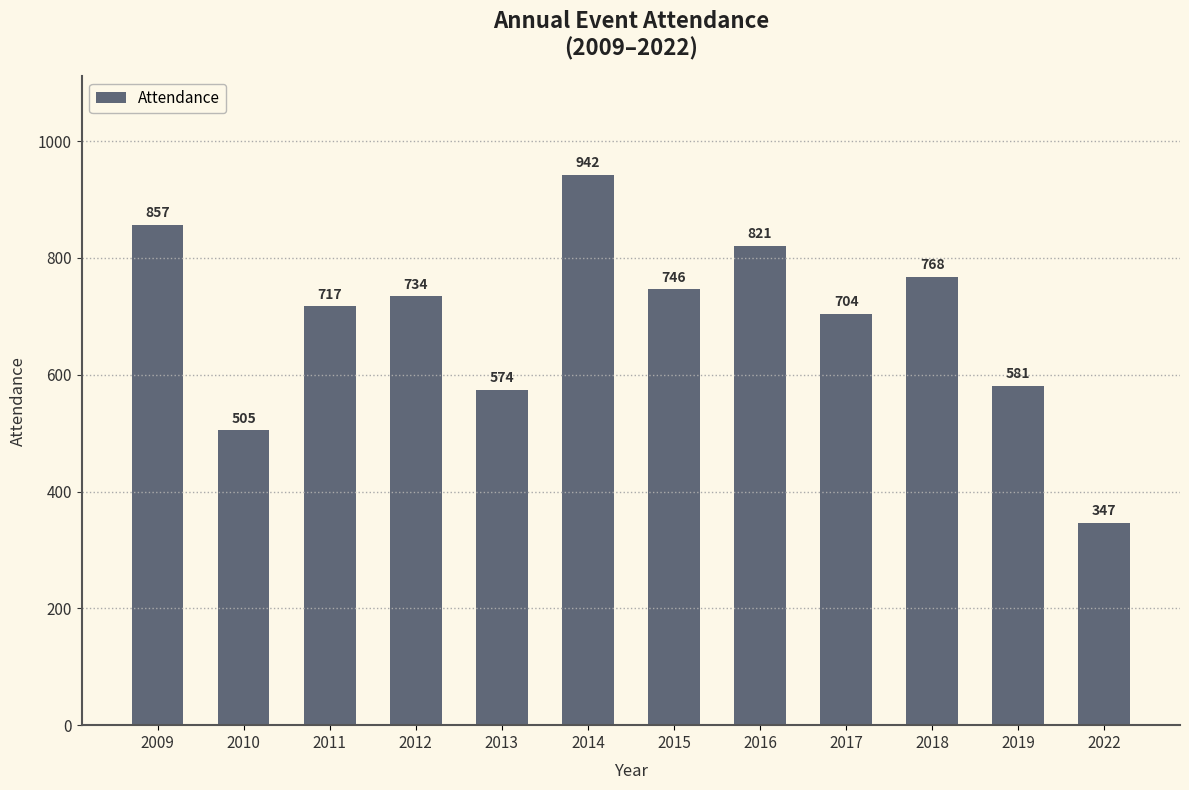

How many data points are less than 734?

6